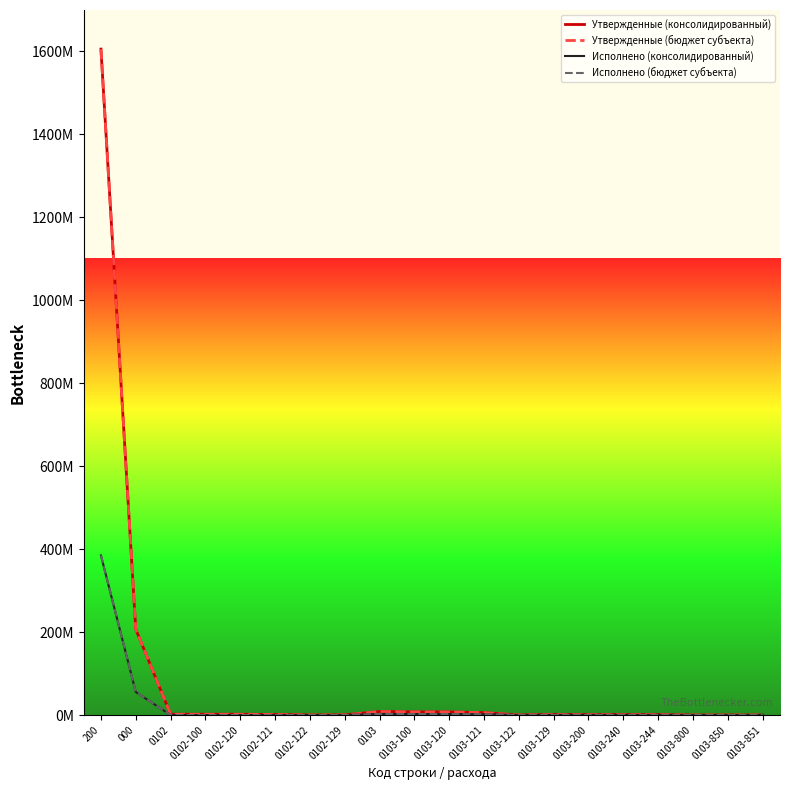

Reading right to left, what are all the values shown in this chart?

Утвержденные (консолидированный): 21000.0	21000.0	21000.0	1034600.0	1034600.0	1034600.0	1661592.0	48600.0	5805063.0	7515255.0	7515255.0	8570855.0	363770.0	177900.0	1311650.0	1853320.0	1853320.0	1853320.0	206863078.0	1605738710.9
Утвержденные (бюджет субъекта): 21000.0	21000.0	21000.0	1034600.0	1034600.0	1034600.0	1661592.0	48600.0	5805063.0	7515255.0	7515255.0	8570855.0	363770.0	177900.0	1311650.0	1853320.0	1853320.0	1853320.0	206863078.0	1605738710.9
Исполнено (консолидированный): 0.0	0.0	0.0	266355.1	266355.1	266355.1	411996.2	0.0	1892800.1	2304796.3	2304796.3	2571151.4	0.0	0.0	0.0	0.0	0.0	0.0	55509191.7	384790009.7
Исполнено (бюджет субъекта): 0.0	0.0	0.0	266355.1	266355.1	266355.1	411996.2	0.0	1892800.1	2304796.3	2304796.3	2571151.4	0.0	0.0	0.0	0.0	0.0	0.0	55509191.7	384790009.7